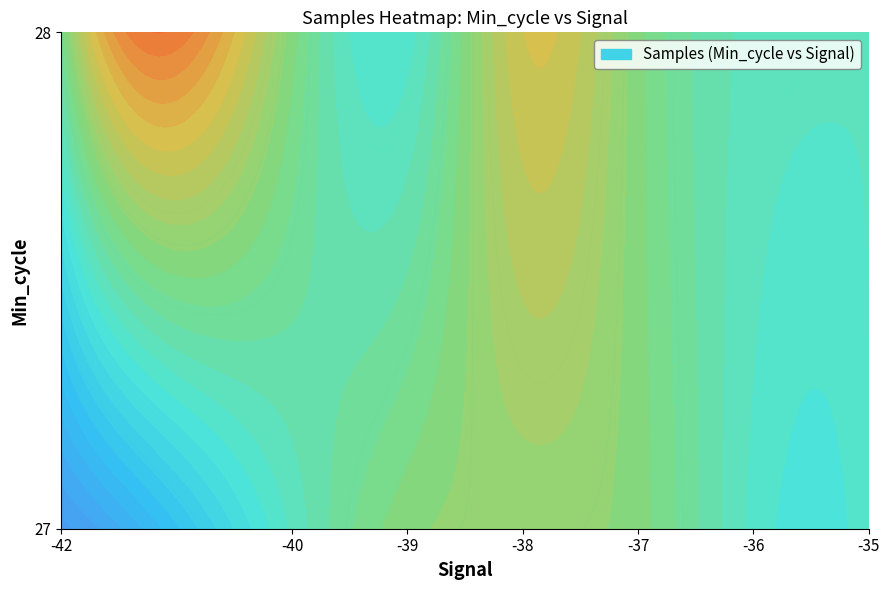

What is the sum of all values?

65073861